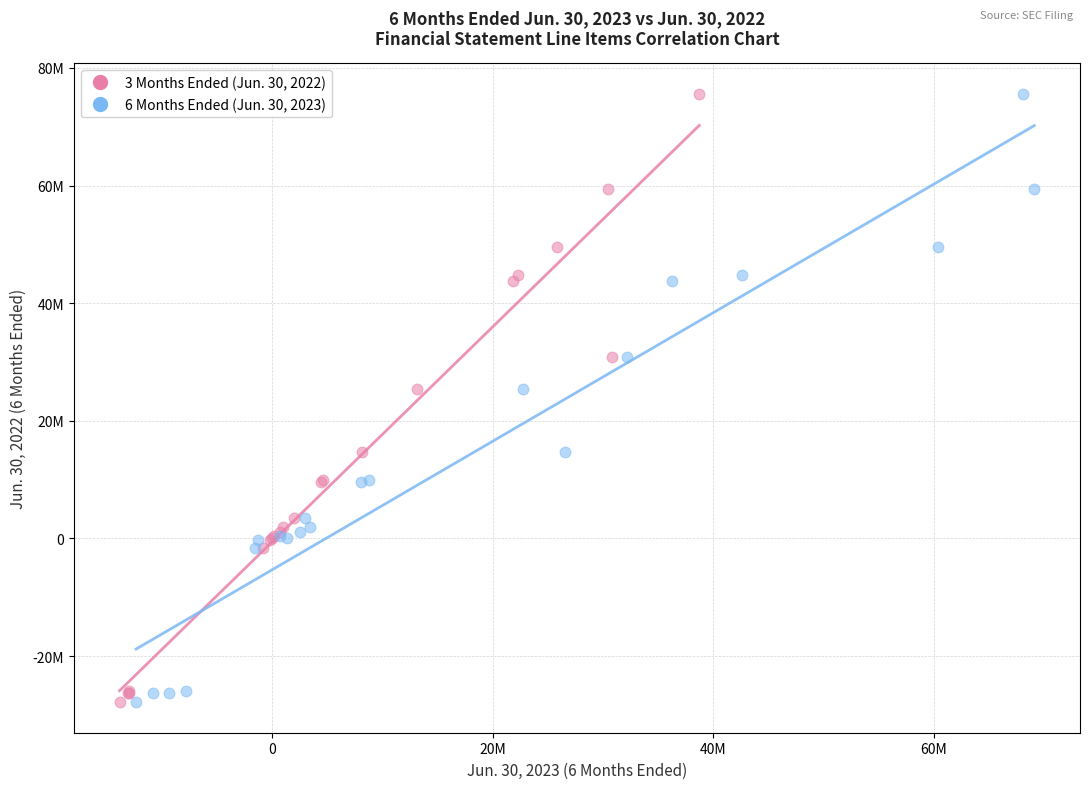

What are all the series names shown in the legend?

3 Months Ended (Jun. 30, 2022), 6 Months Ended (Jun. 30, 2023)